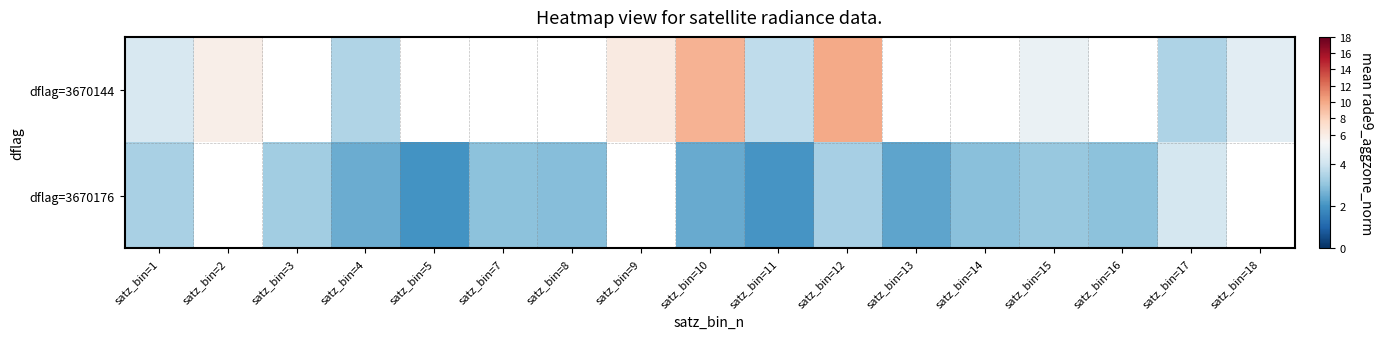

Is it true that dflag=3670176 equals 2.0 at satz_bin=3?

False